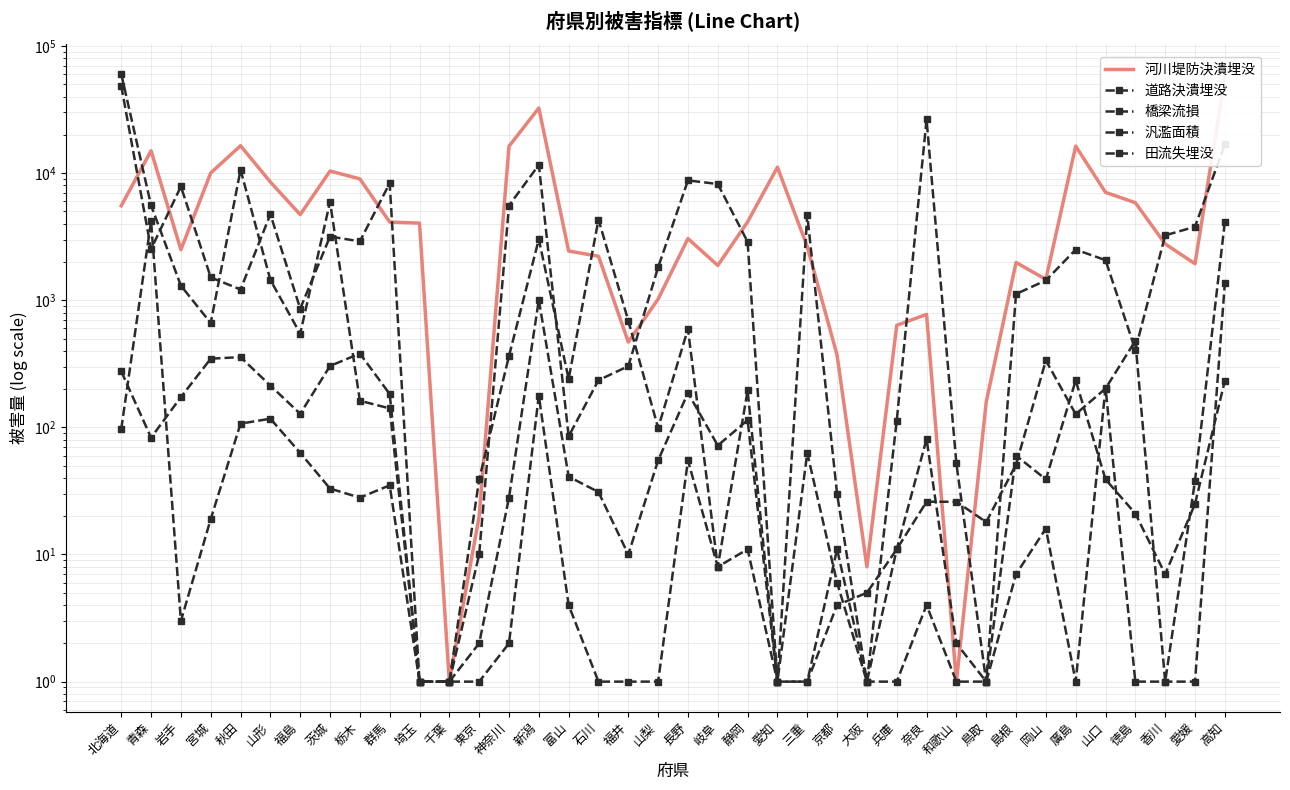

What is the sum of all 田流失埋没 values?

6556